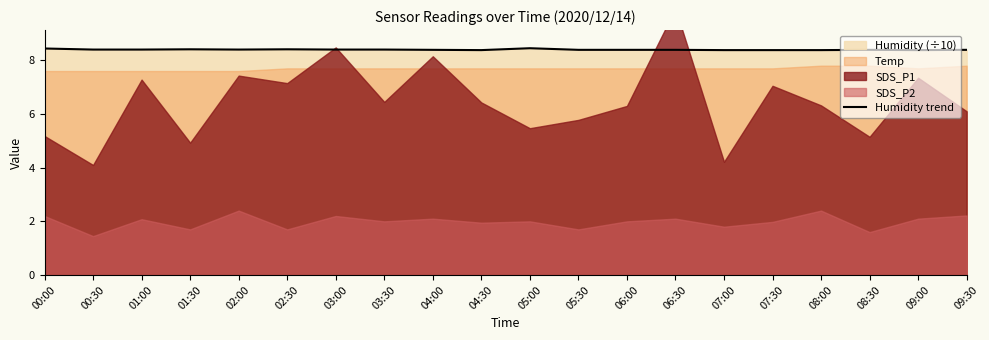

The value of Humidity trend at 09:00 is 5.0. True or false?

False